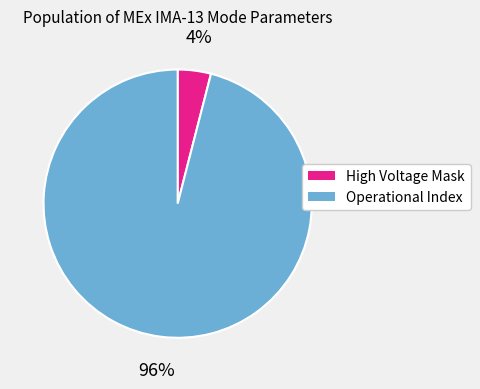

What is the smallest slice in the pie chart?

High Voltage Mask